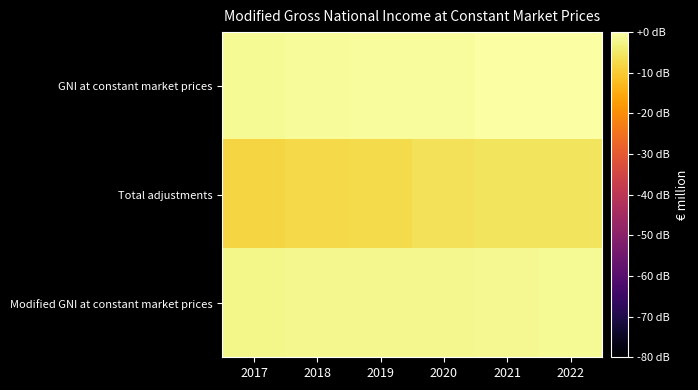

Between 2018 and 2020, which series saw the biggest shift?

Total adjustments